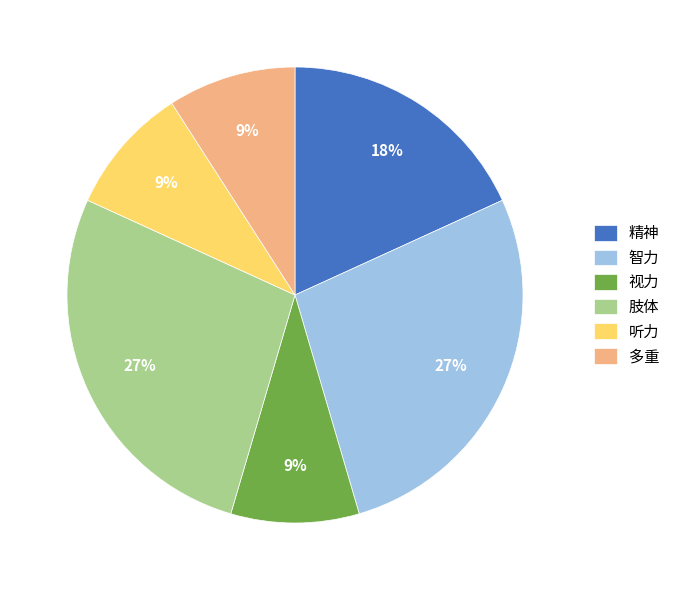

True or false: 听力 accounts for 3% of the total.

False